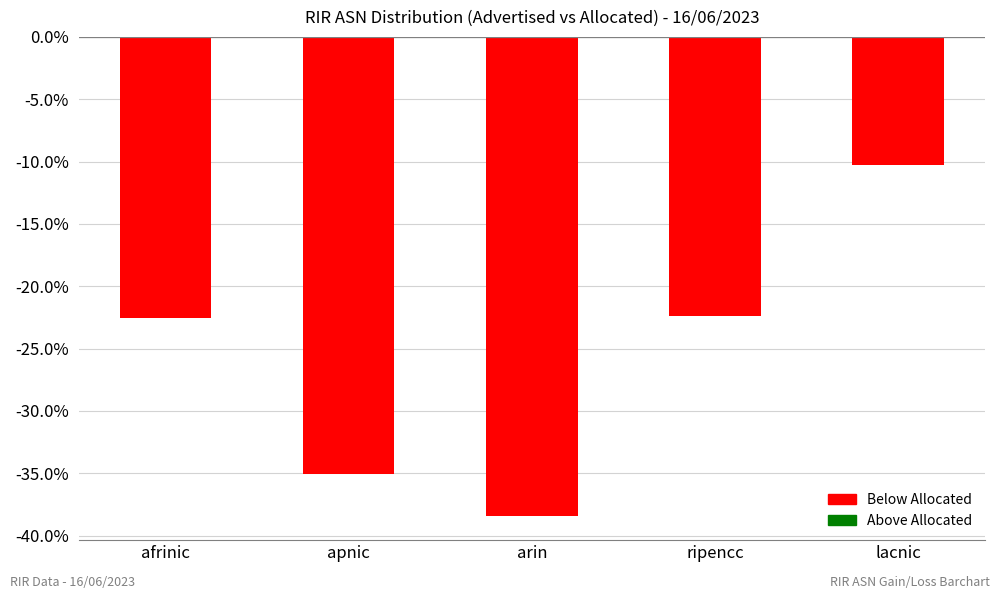

How many data points are less than -22?

4